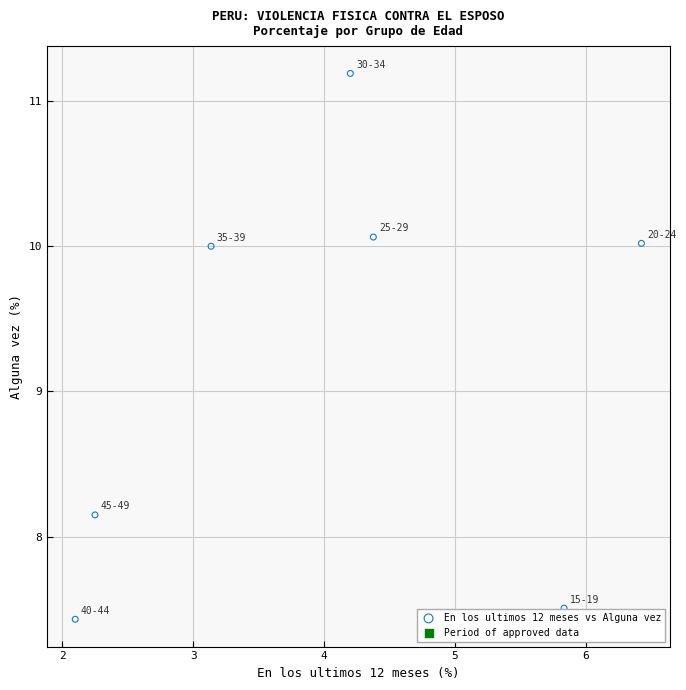

What is the average X value?

4.0